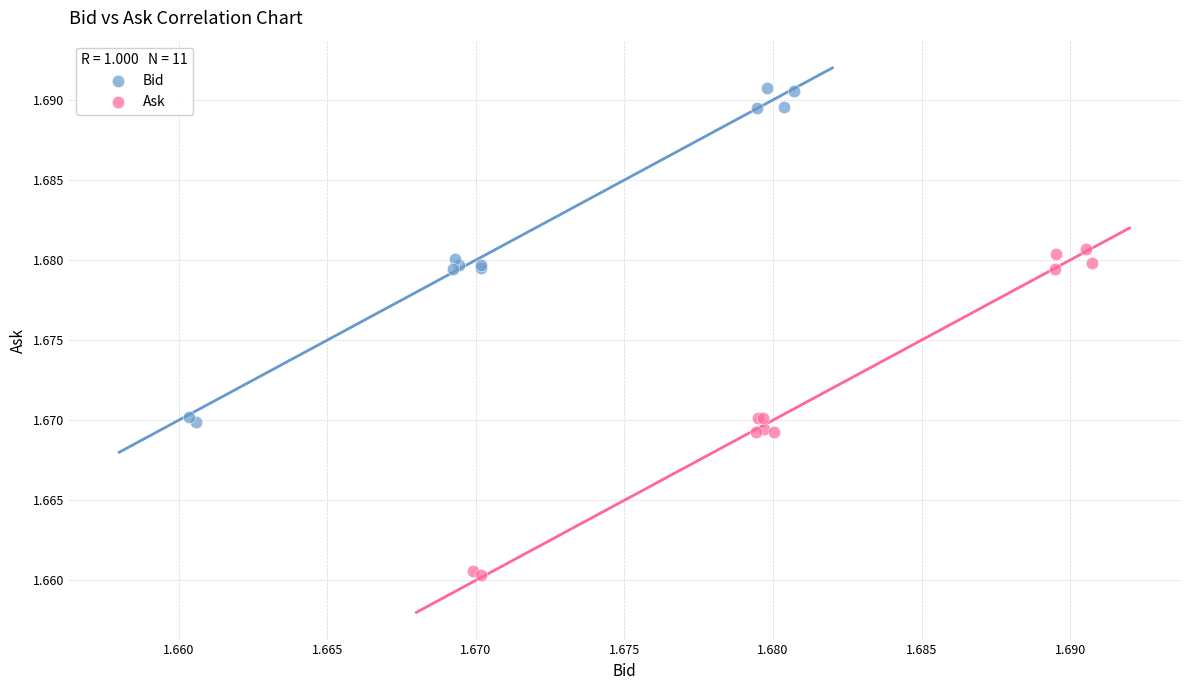

Which series contains the highest Y value?

Bid